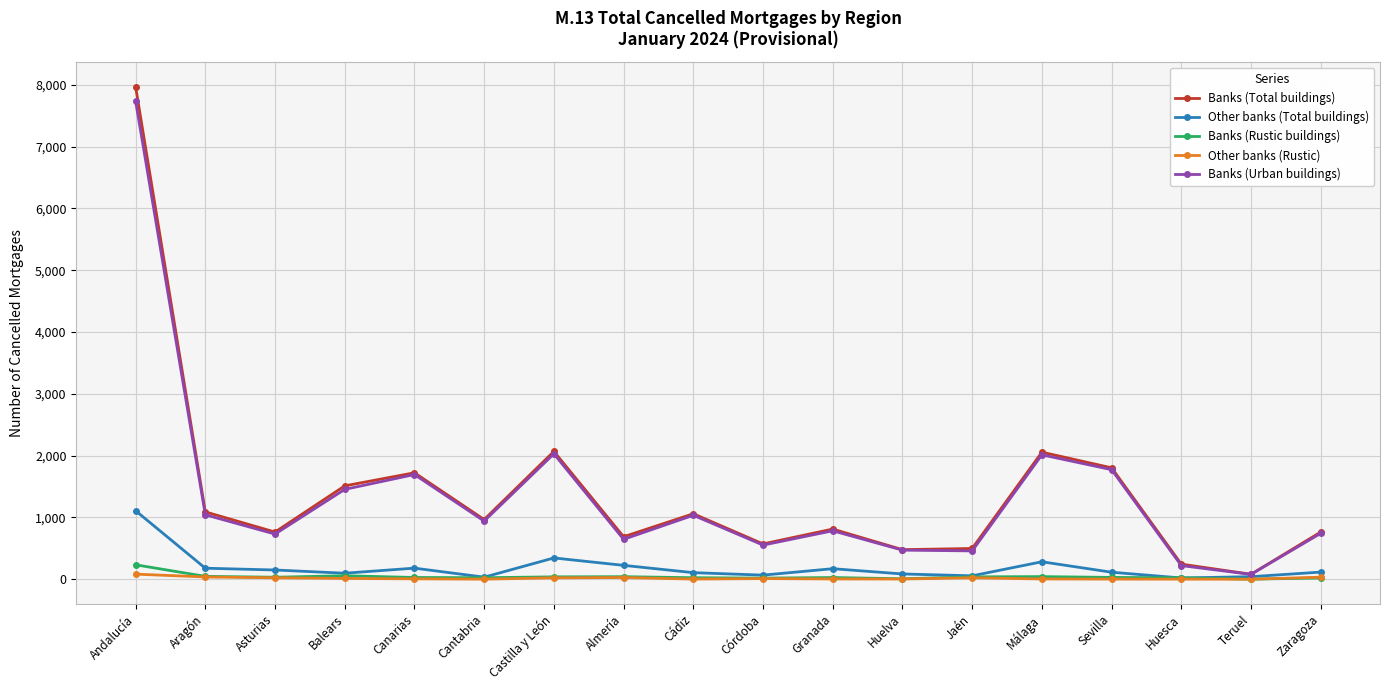

In Other banks (Total buildings), how many points are higher than both neighbors (excluding endpoints)?

4